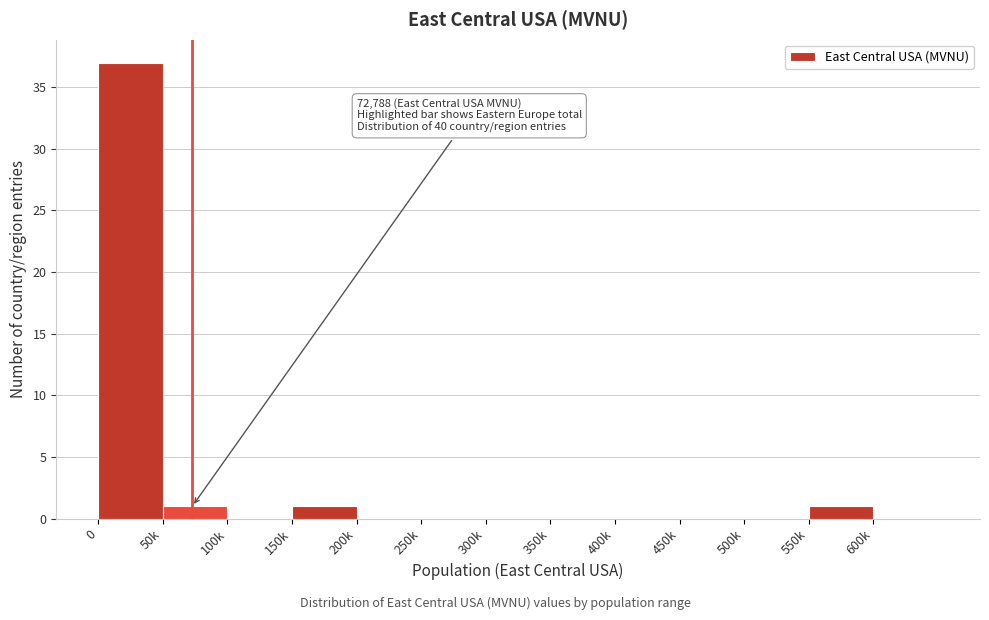

Reading left to right, extract all data points from this chart.

0=37	50k=1	100k=0	150k=1	200k=0	250k=0	300k=0	350k=0	400k=0	450k=0	500k=0	550k=1	600k=0